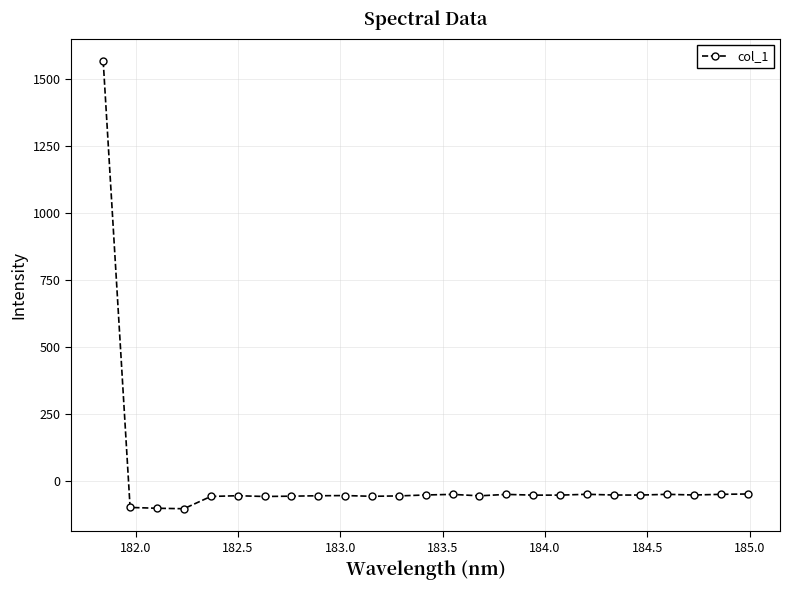

What is the greatest value displayed?

1566.3